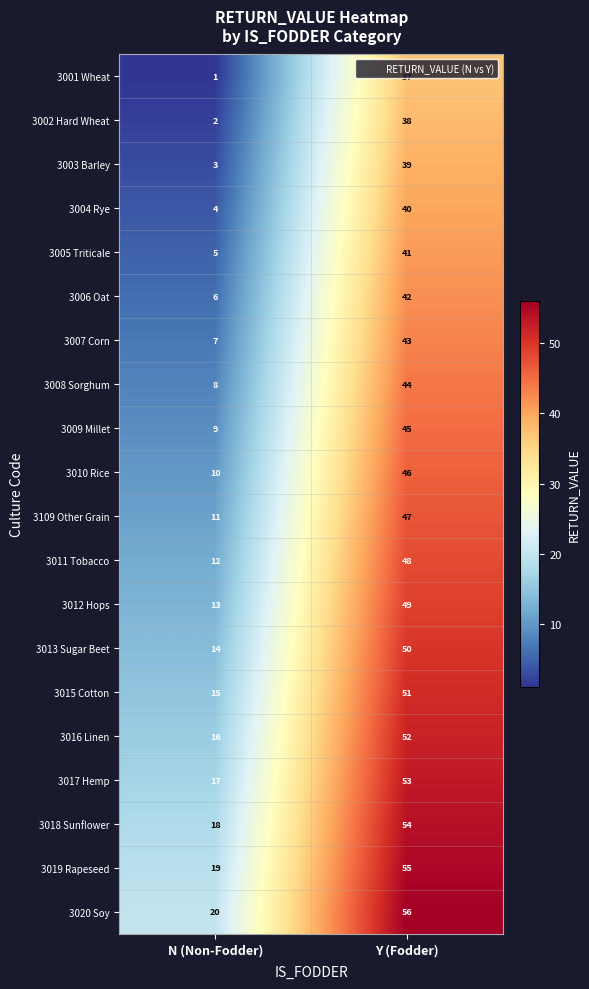

At how many categories does at least one series exceed 34?

1